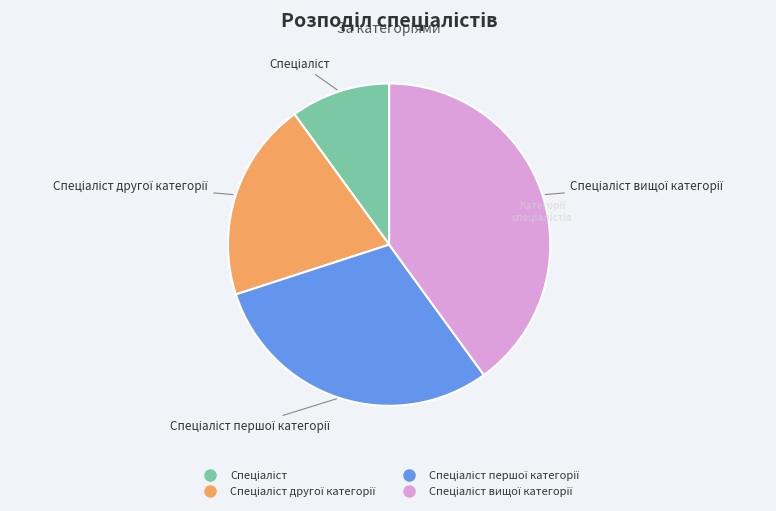

Is there any slice that represents more than half of the pie?

No